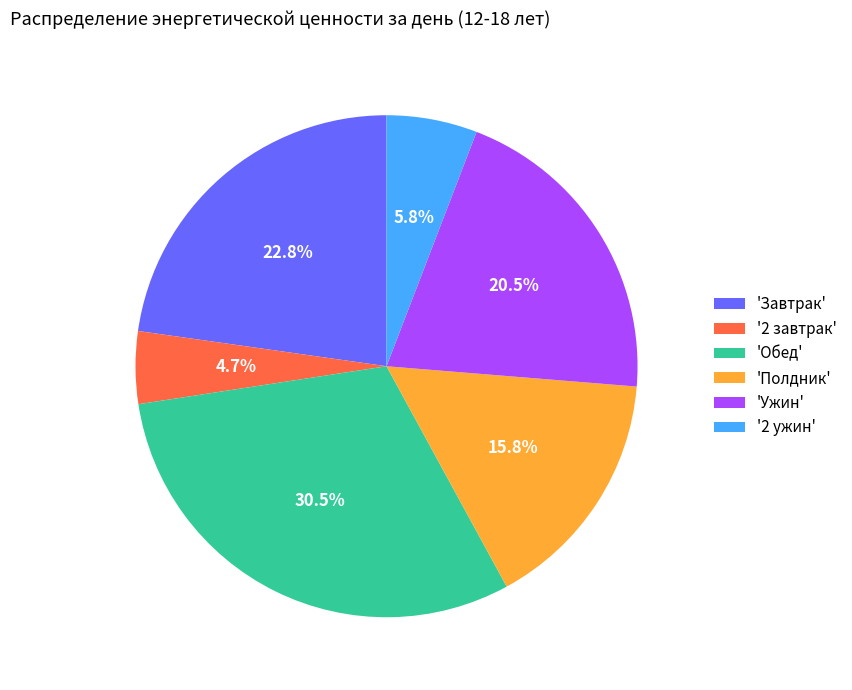

Combined, do 'Обед' and 'Ужин' account for over 50%?

Yes